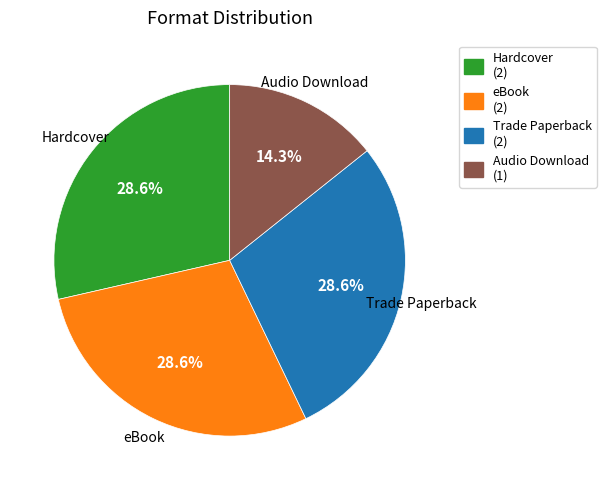

Is there any slice that represents more than half of the pie?

No